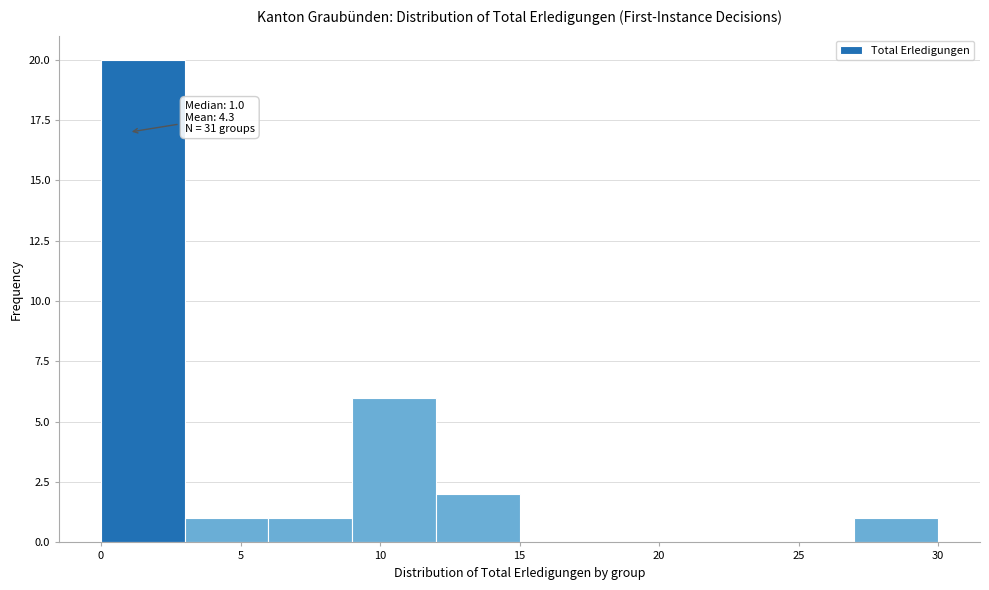

Over which range of the x-axis is the bar tallest?

0 to 3